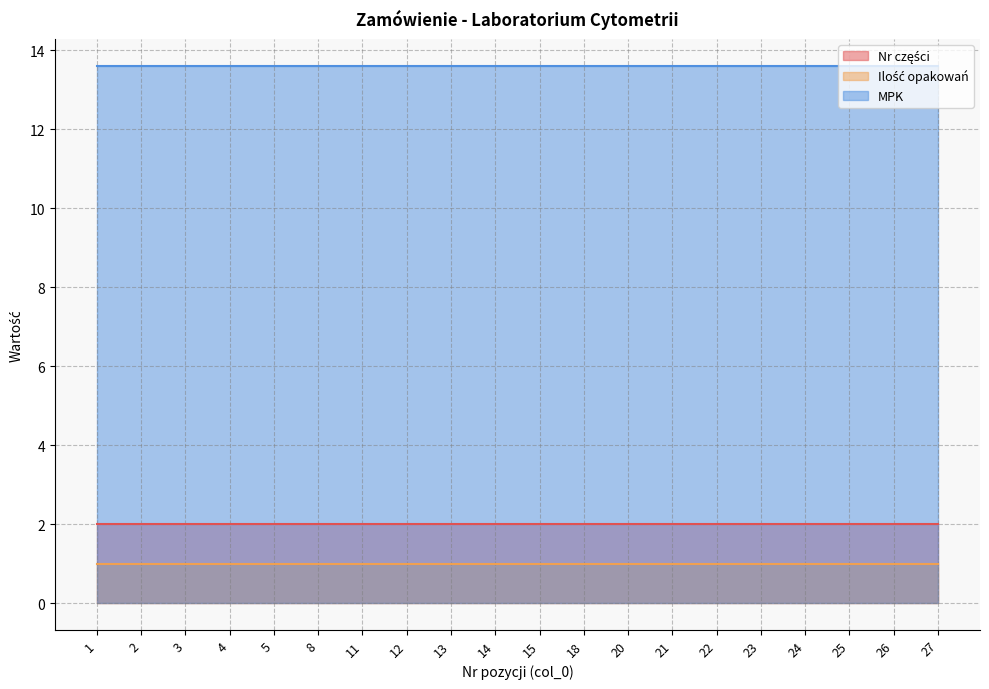

Where is MPK nearest to the value 13?

1